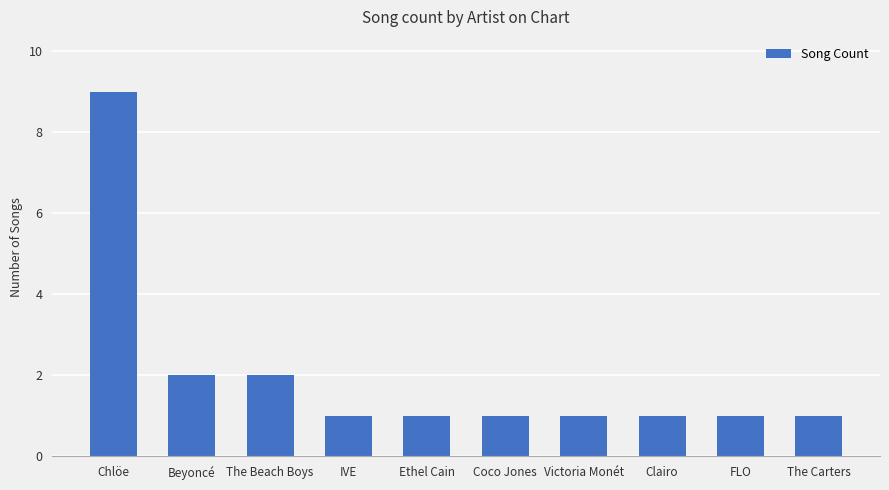

What is the label of the 4th bar from the left?

IVE